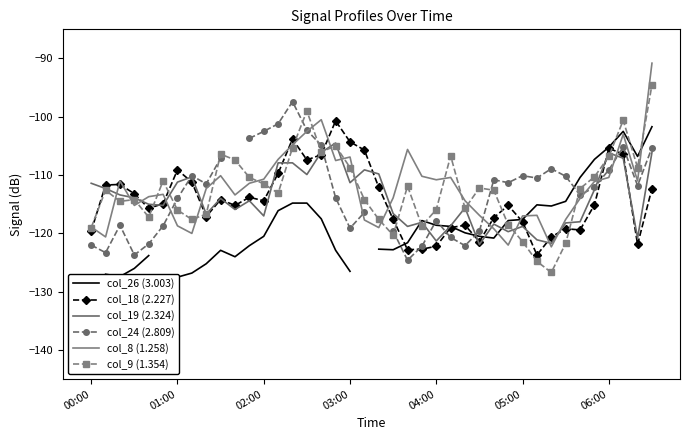

Which category has the highest value across all series?

39